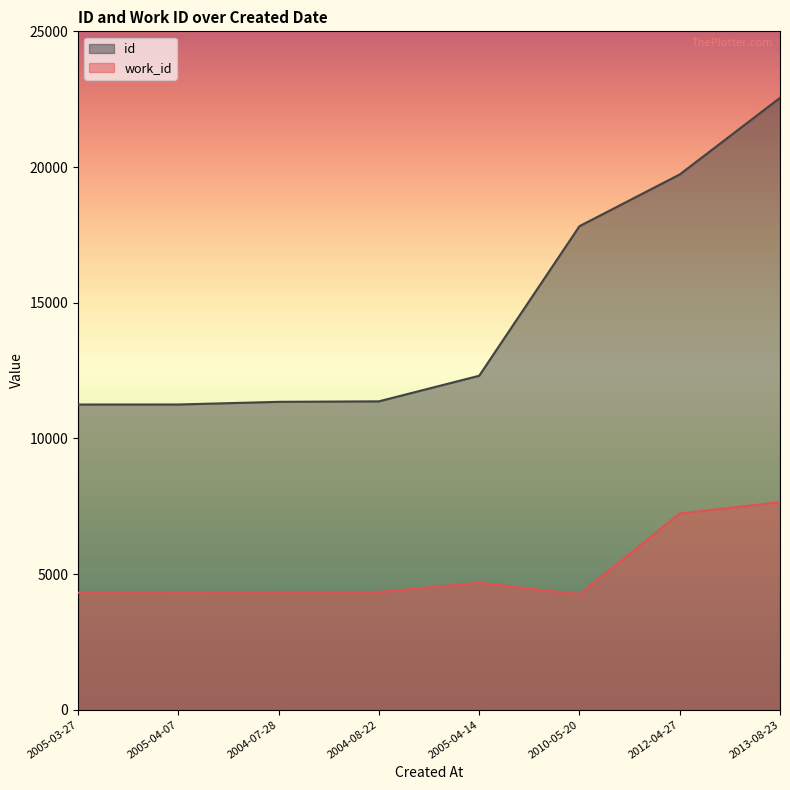

What is the label of the 5th point from the left?

2005-04-14